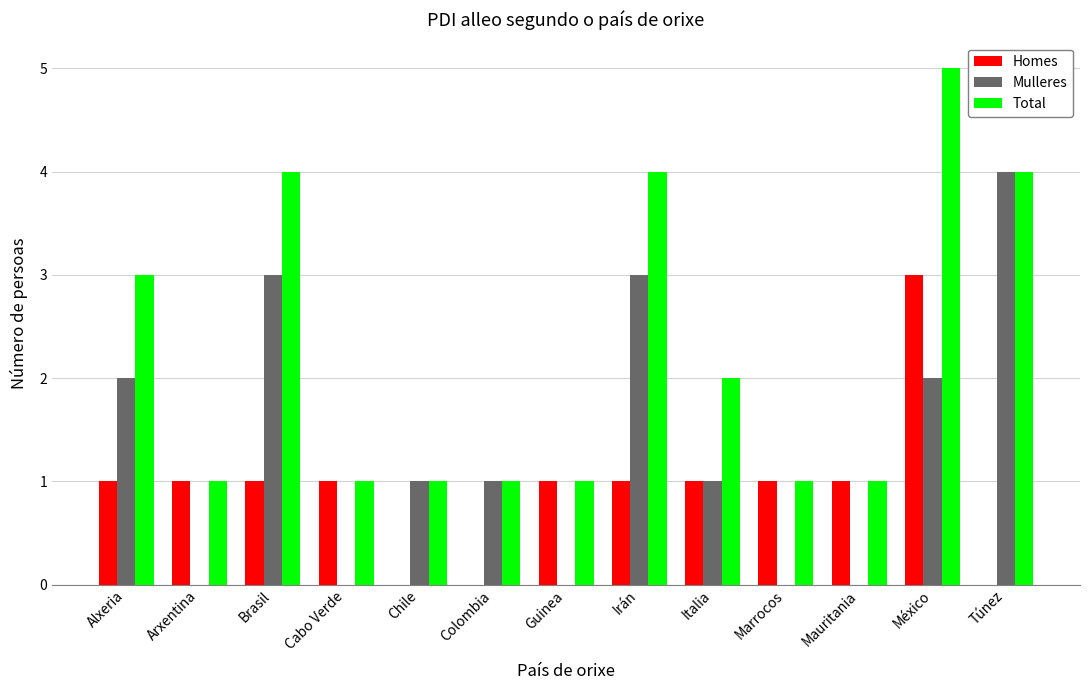

Count the Homes values in the range 1 to 2.

9